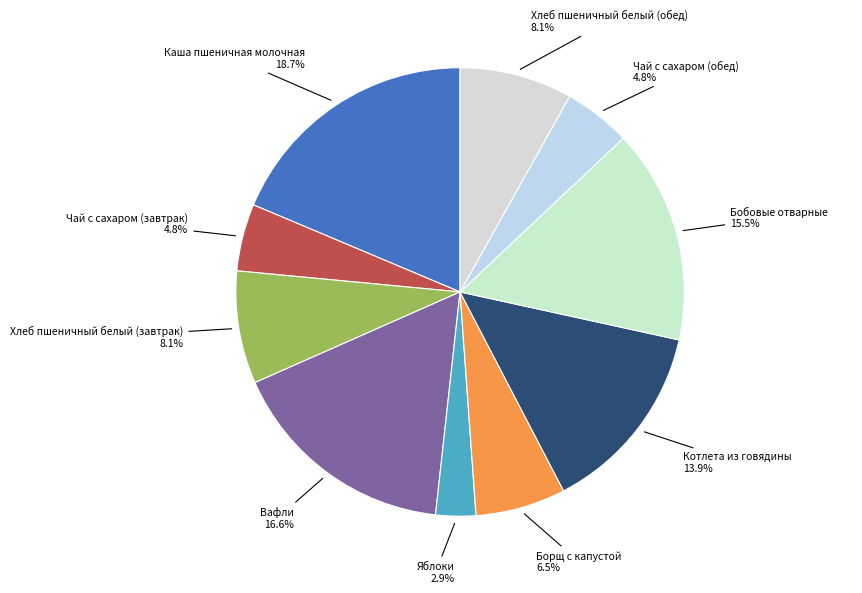

What is the ratio of the value at Яблоки to the value at Чай с сахаром (завтрак)?

0.6